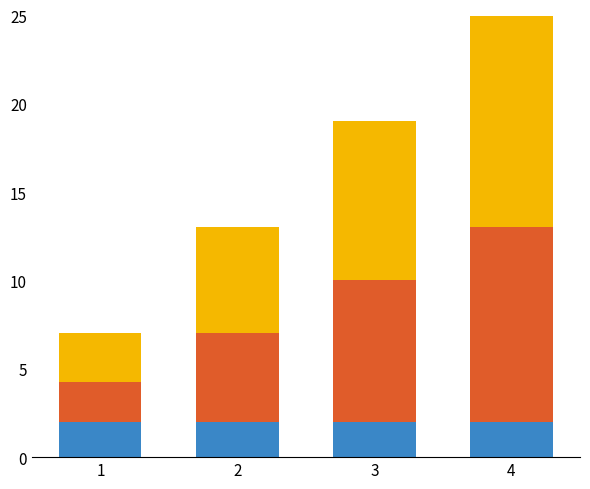

Count the number of data series in this chart.

3